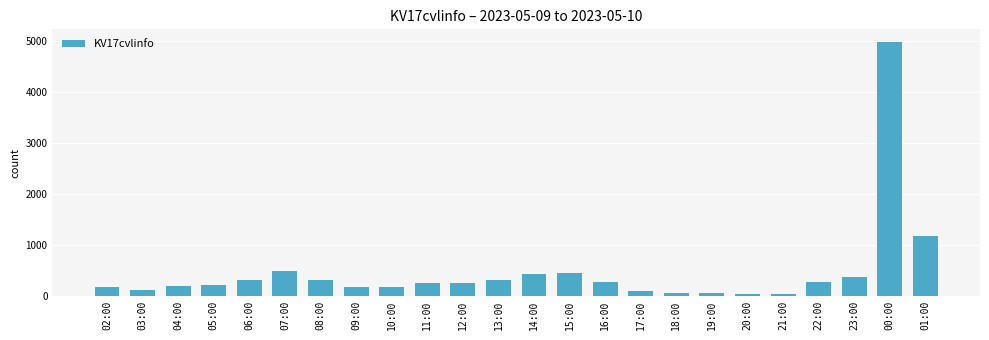

Between 09:00 and 22:00, which is larger?

22:00